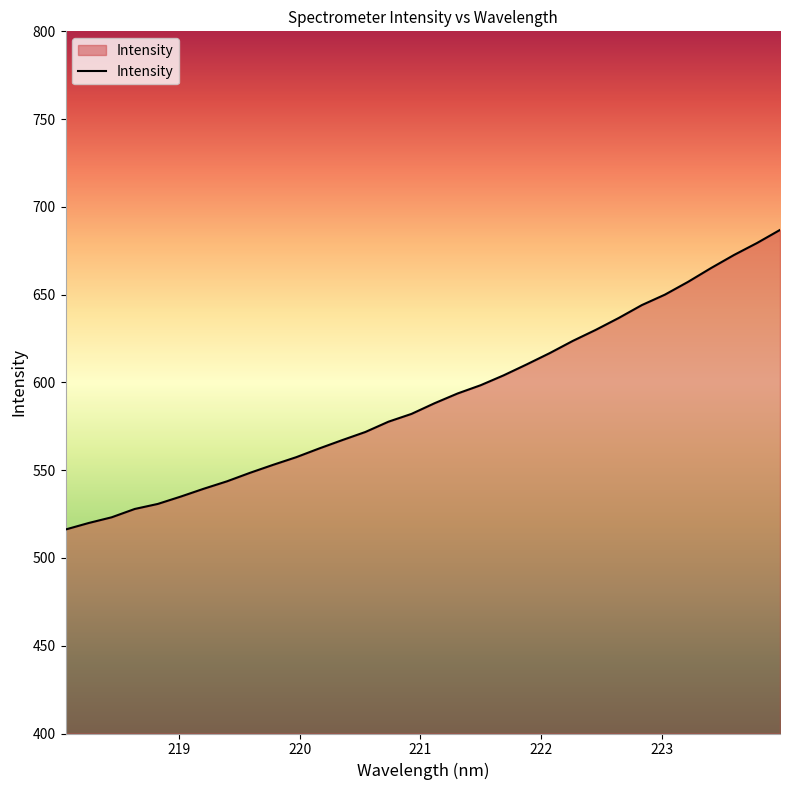

What is the minimum value shown in the chart?

516.2